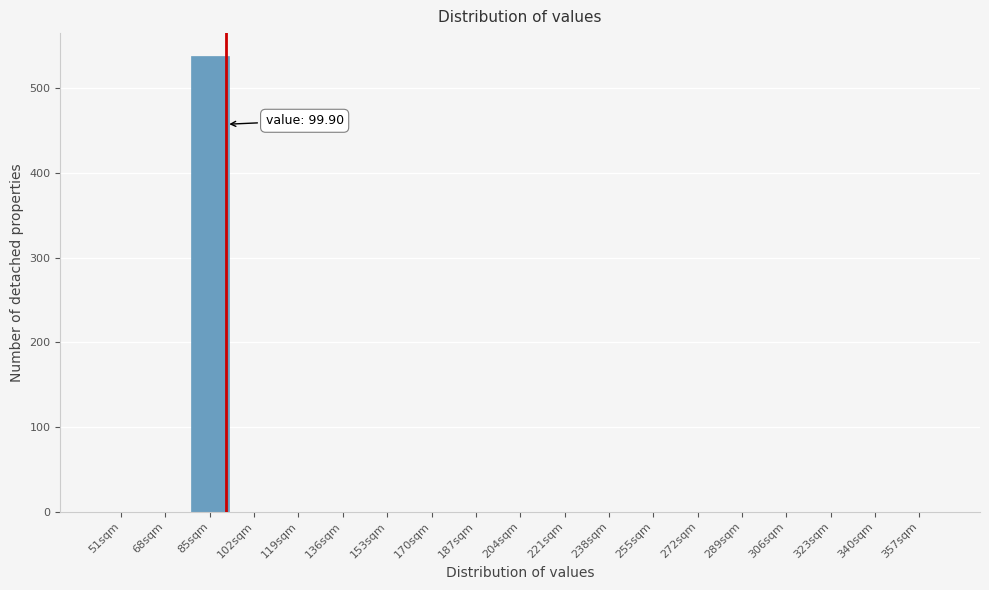

Reading right to left, list all the values displayed in this chart.

357sqm=0	340sqm=0	323sqm=0	306sqm=0	289sqm=0	272sqm=0	255sqm=0	238sqm=0	221sqm=0	204sqm=0	187sqm=0	170sqm=0	153sqm=0	136sqm=0	119sqm=0	102sqm=0	85sqm=538	68sqm=0	51sqm=0